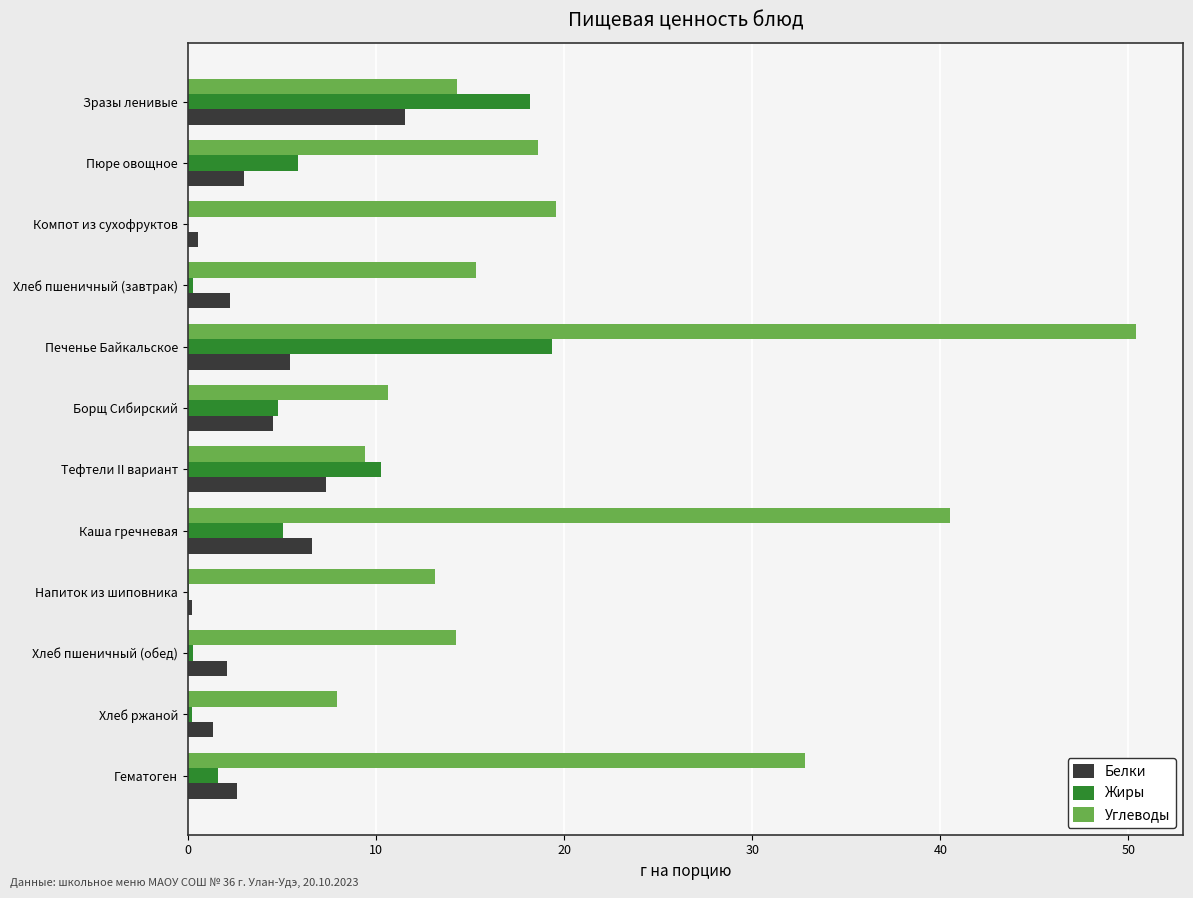

How many data points does each series have?

12